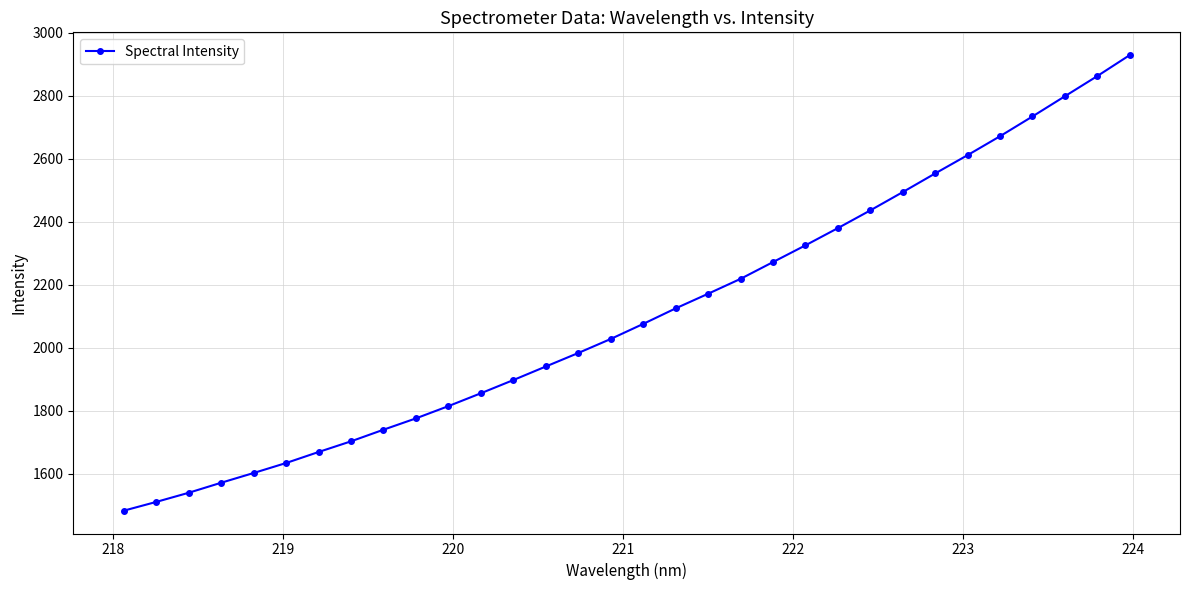

What is the value of the 24th point from the left?

2436.0